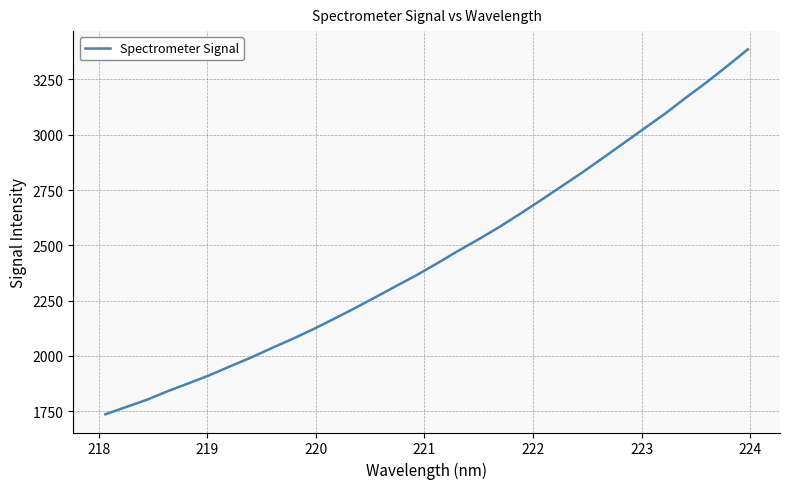

True or false: the data has more than 0 interior local peaks.

False